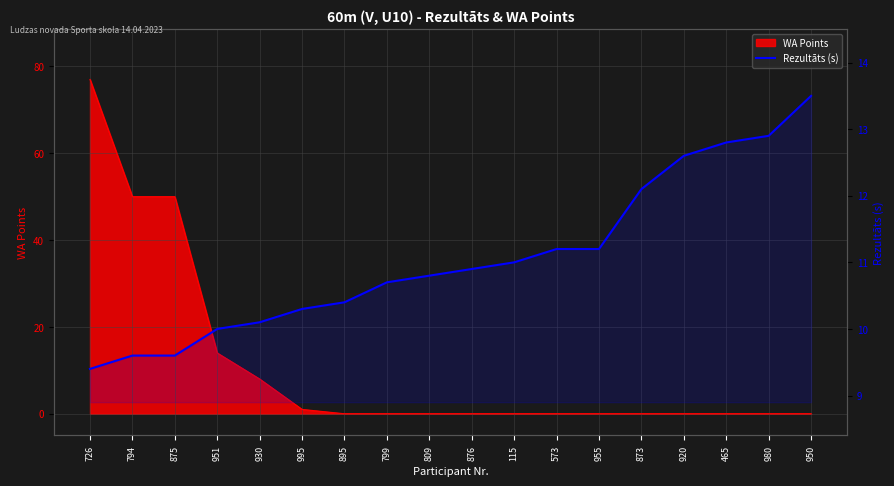

Reading right to left, extract all data points from this chart.

950=13.5	980=12.9	465=12.8	920=12.6	873=12.1	955=11.2	573=11.2	115=11.0	876=10.9	809=10.8	799=10.7	895=10.4	995=10.3	930=10.1	951=10.0	875=9.6	794=9.6	726=9.4